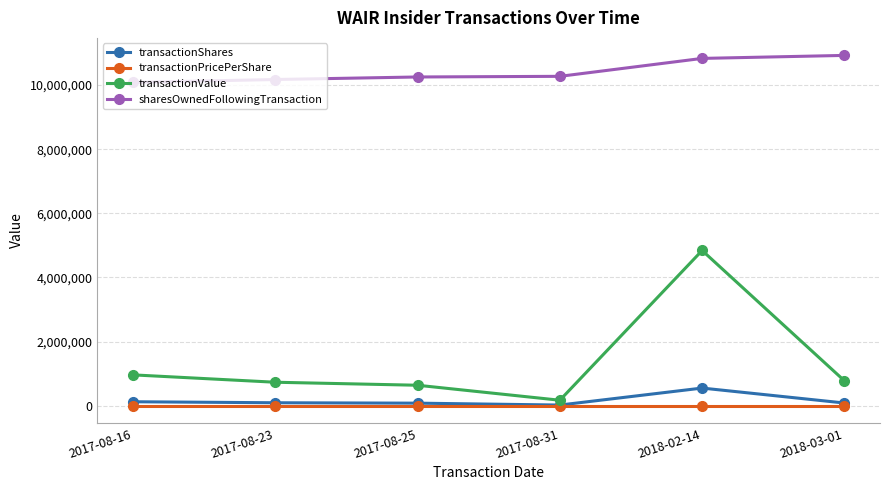

What is the label of the 3rd point from the right?

2017-08-31